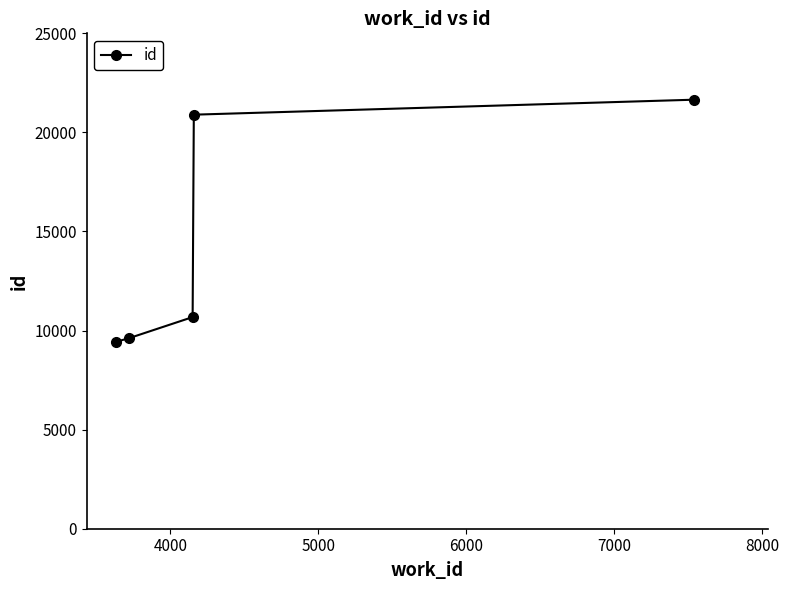

What is the difference between the maximum and minimum values?

12214